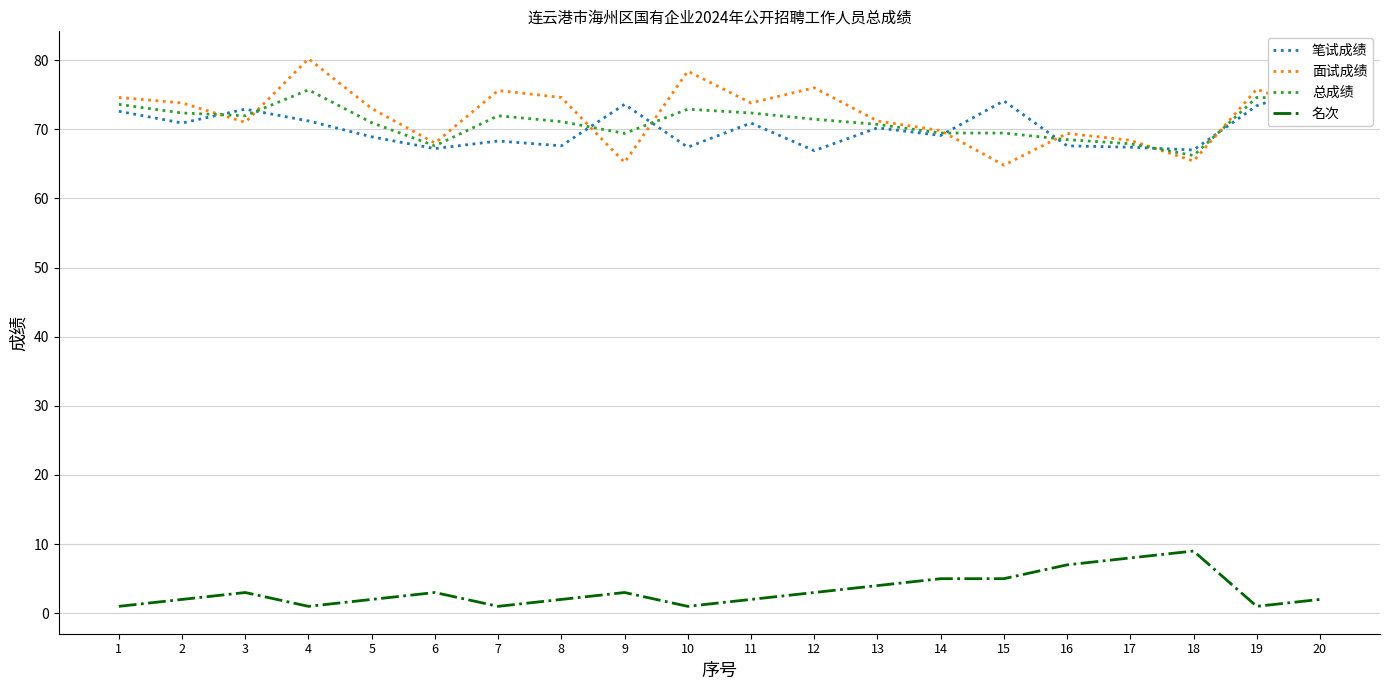

At which category does 笔试成绩 reach its first local valley?

2